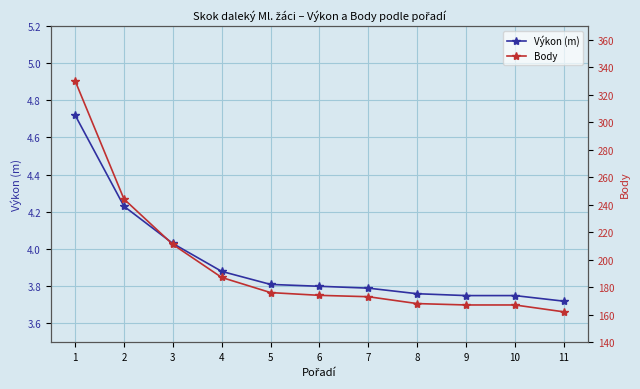

At which category does the chart reach its minimum across all series?

11